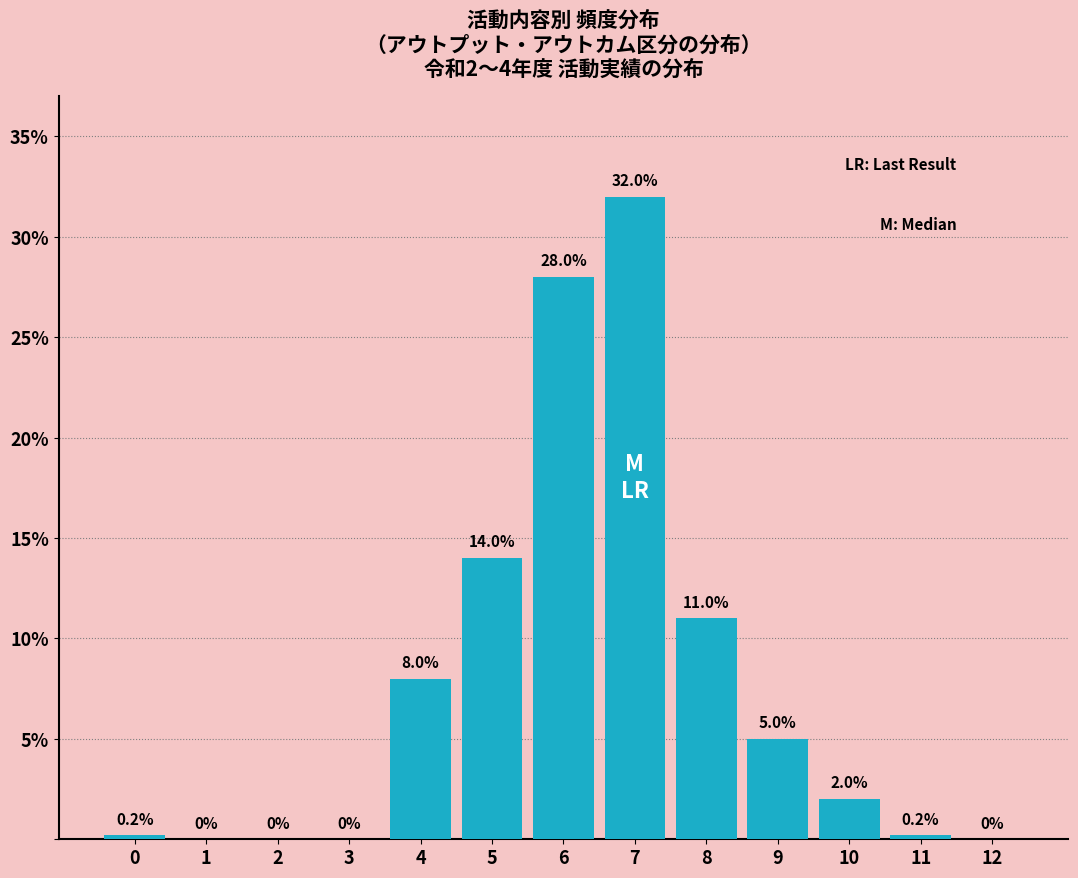

Reading left to right, transcribe all the data shown in this chart.

0=0.2	1=0.0	2=0.0	3=0.0	4=8.0	5=14.0	6=28.0	7=32.0	8=11.0	9=5.0	10=2.0	11=0.2	12=0.0